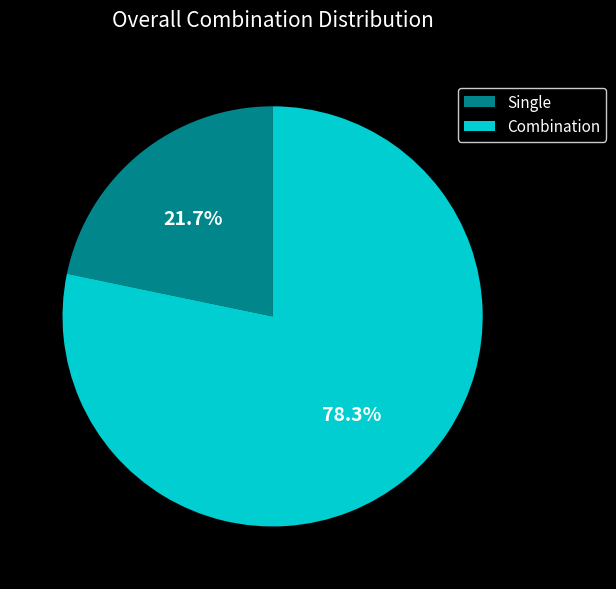

Between Combination and Single, which is larger?

Combination